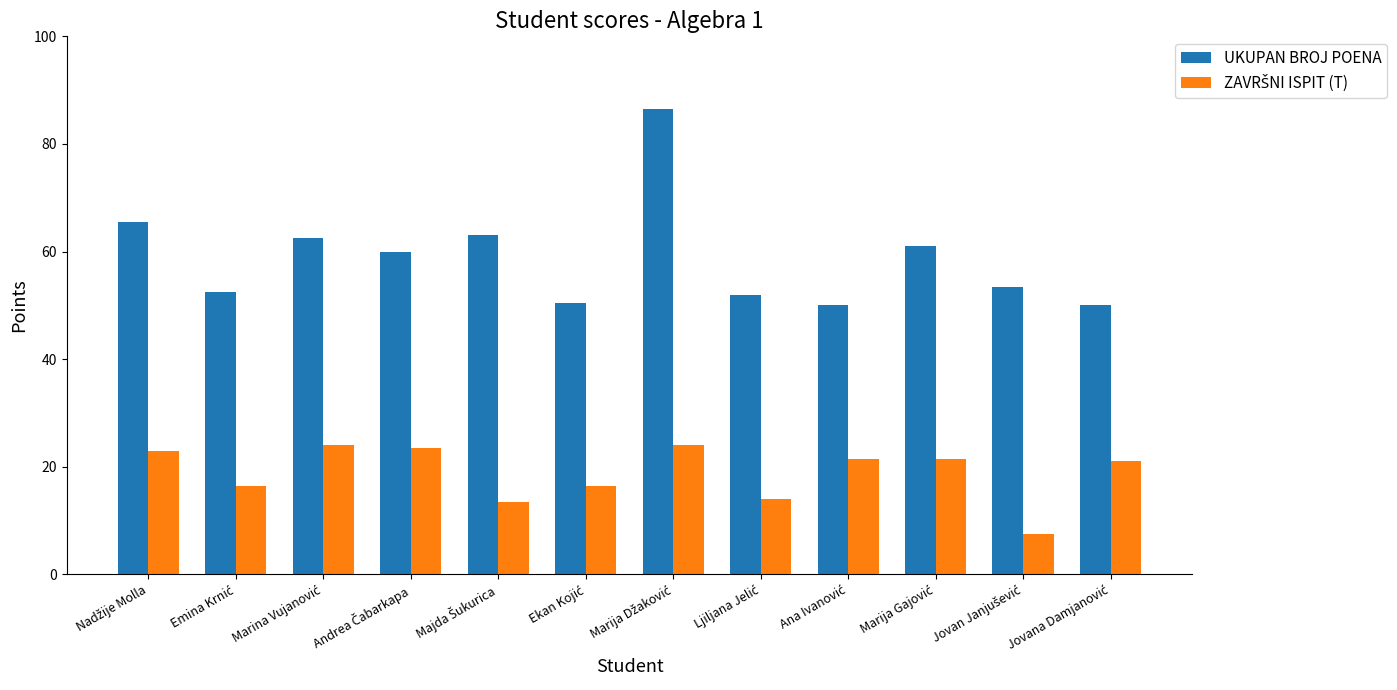

Which series has the widest spread of values?

UKUPAN BROJ POENA